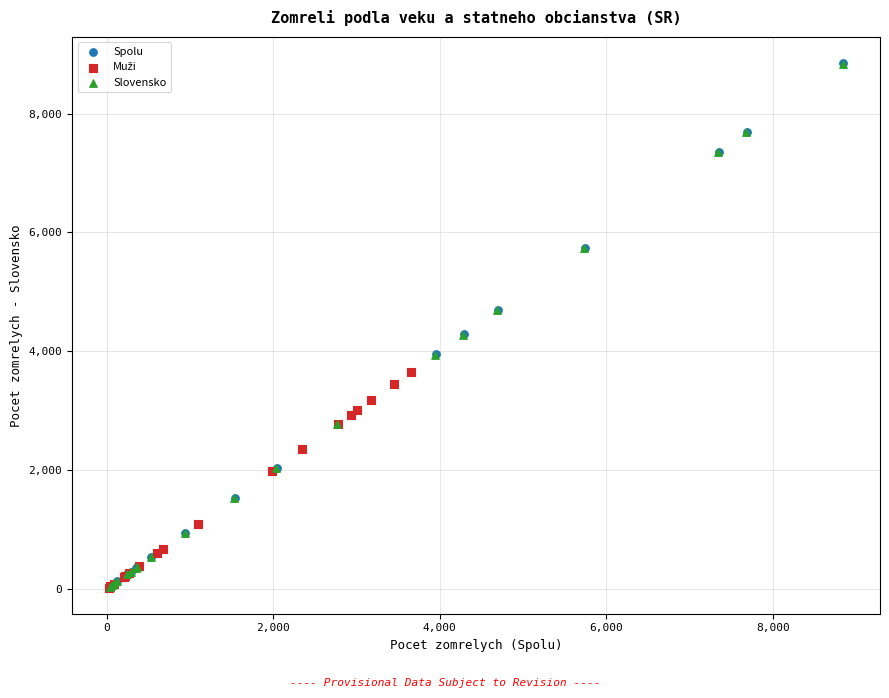

Which series has the largest Y range (max minus min)?

Spolu